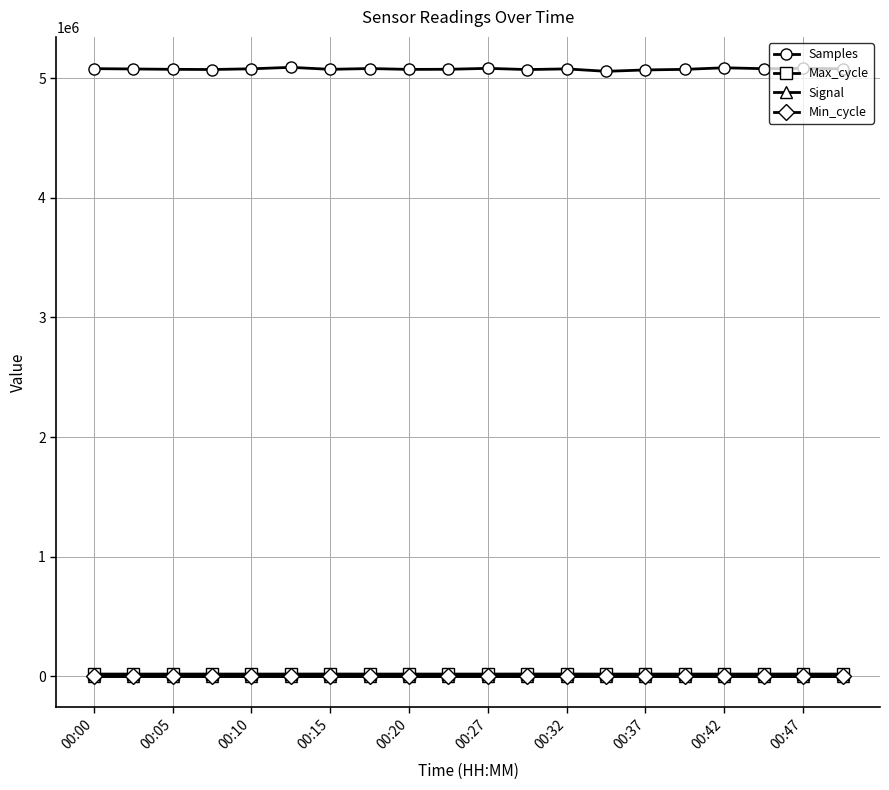

Which series has the largest total across all categories?

Samples